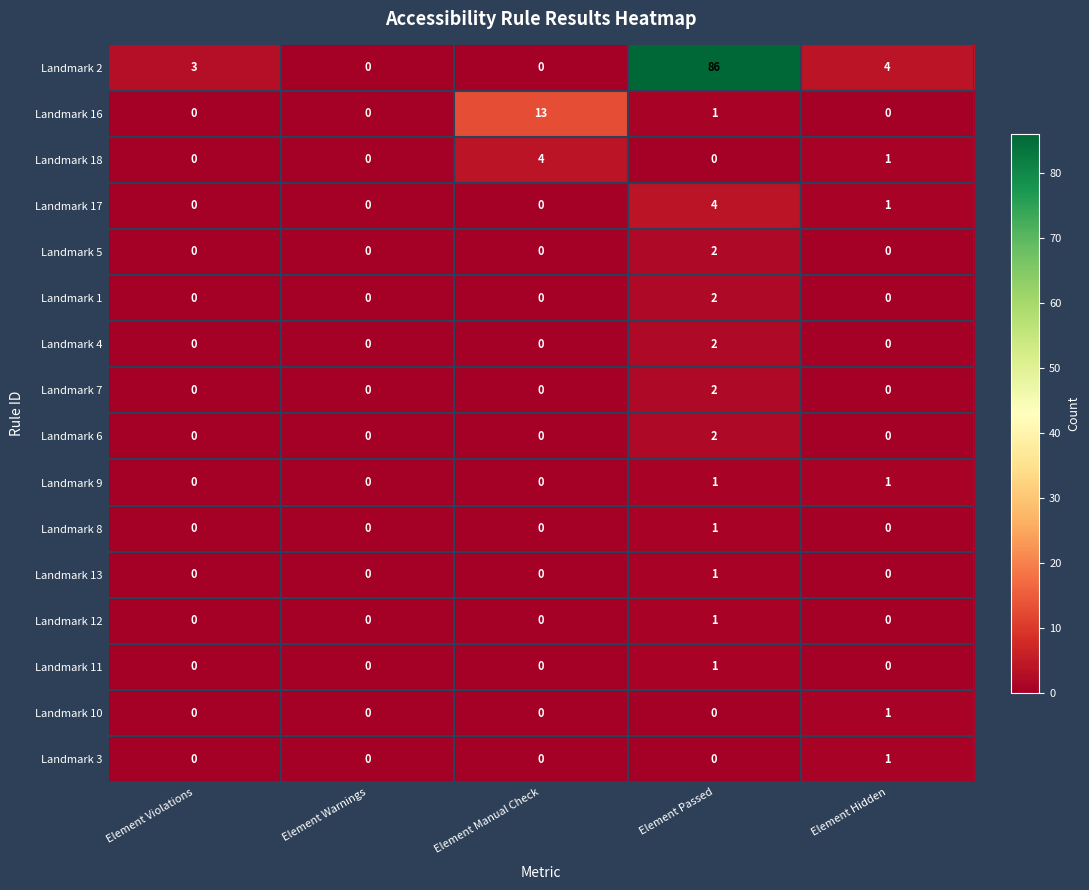

Where is Landmark 16 nearest to the value 6?

Element Passed